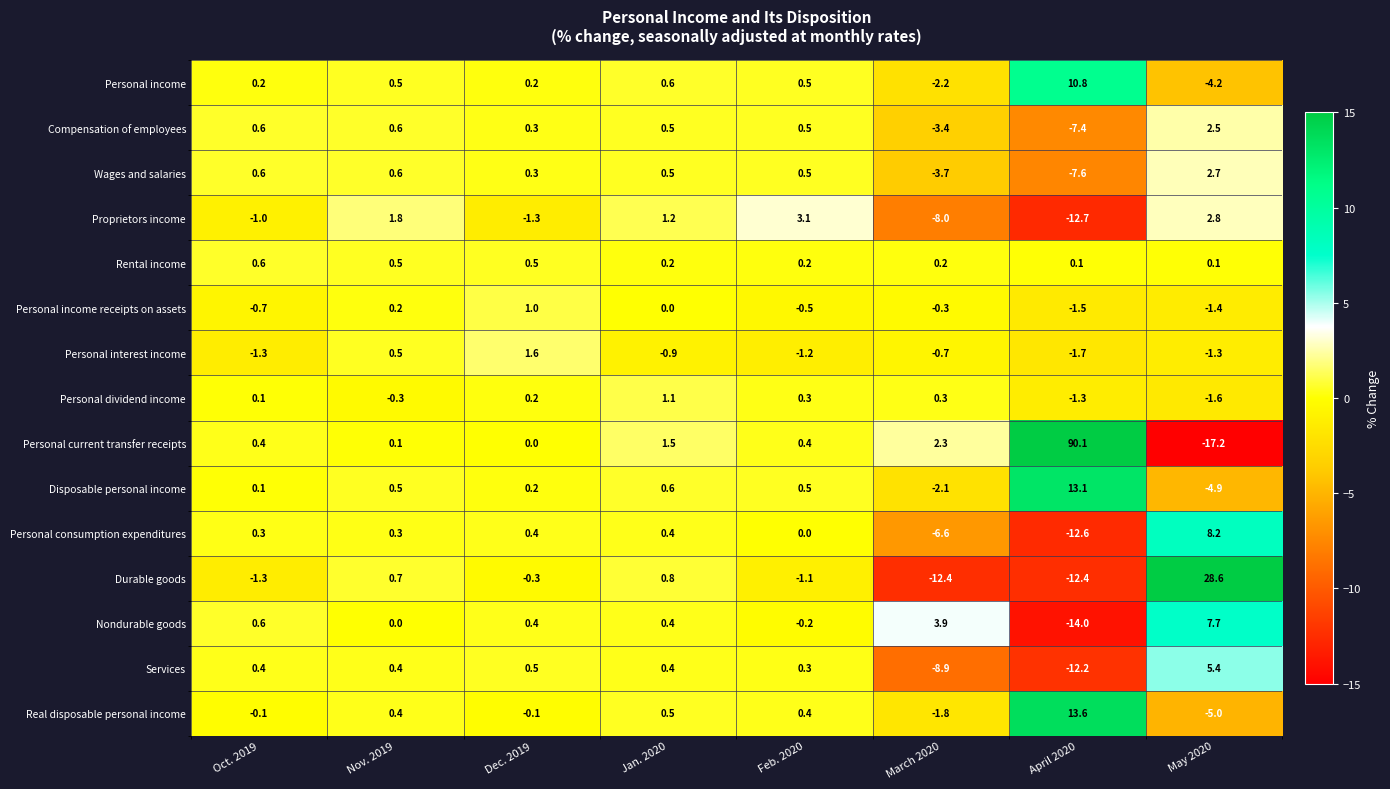

How many series are shown in this chart?

15